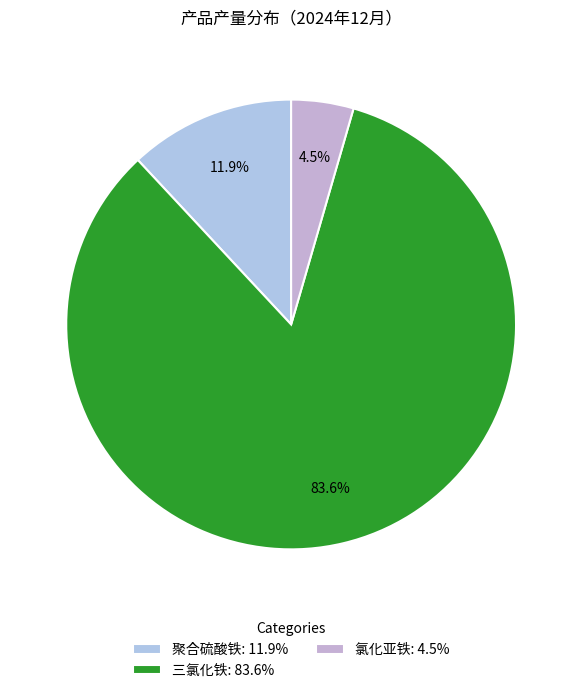

What percentage do 氯化亚铁 and 聚合硫酸铁 together represent?

16.4%